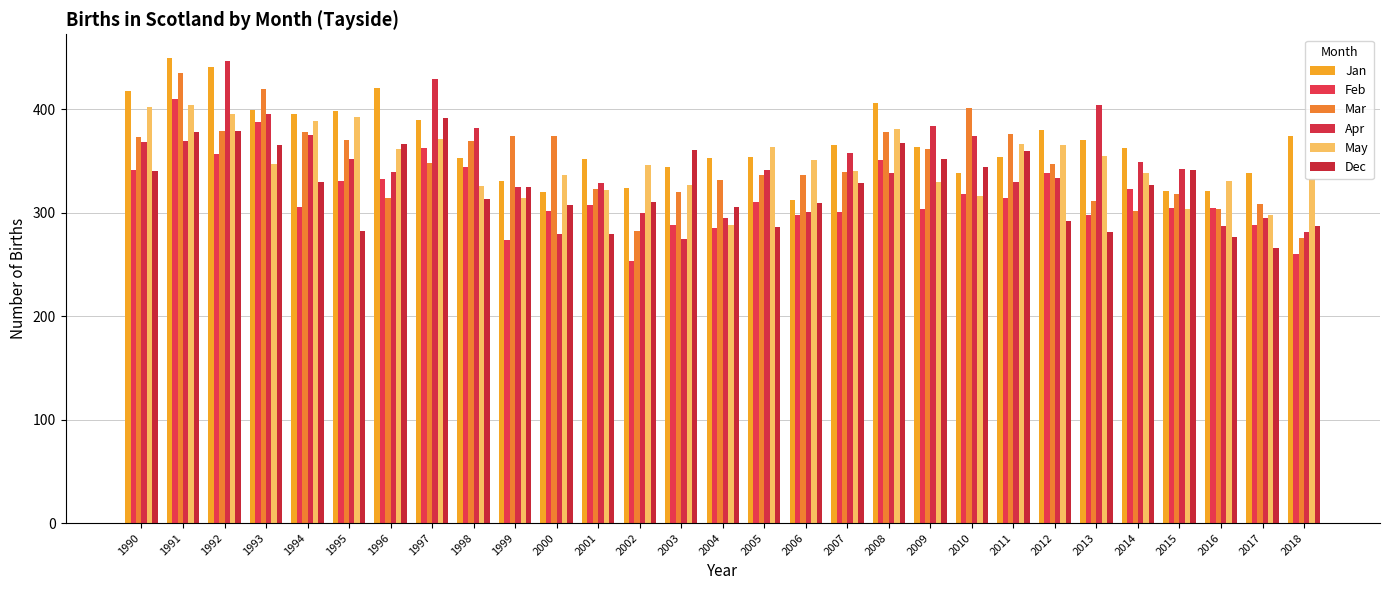

Count the number of data series in this chart.

6